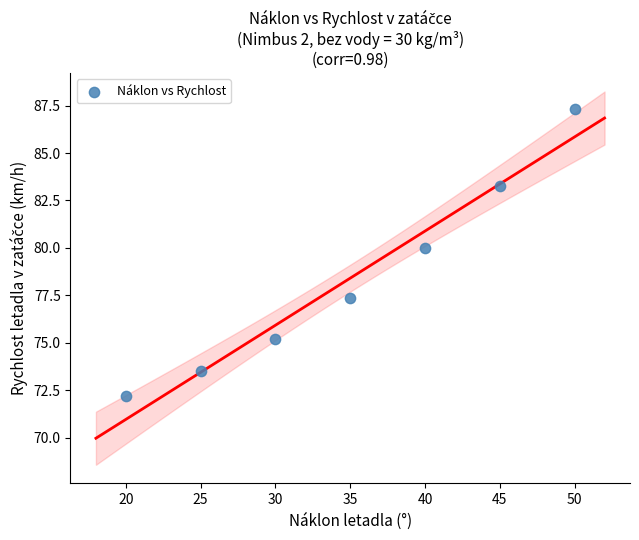

What is the range of X values (max minus min)?

30.0